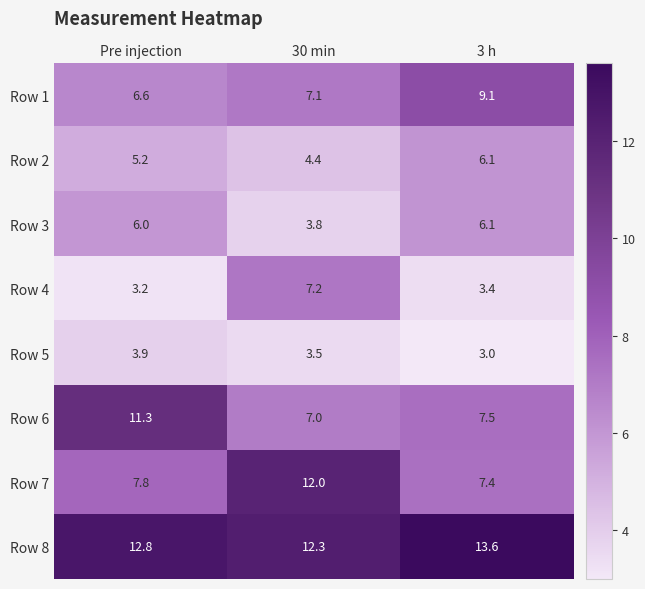

What is the sum of the Row 6 values at 3 h and Pre injection?

18.8